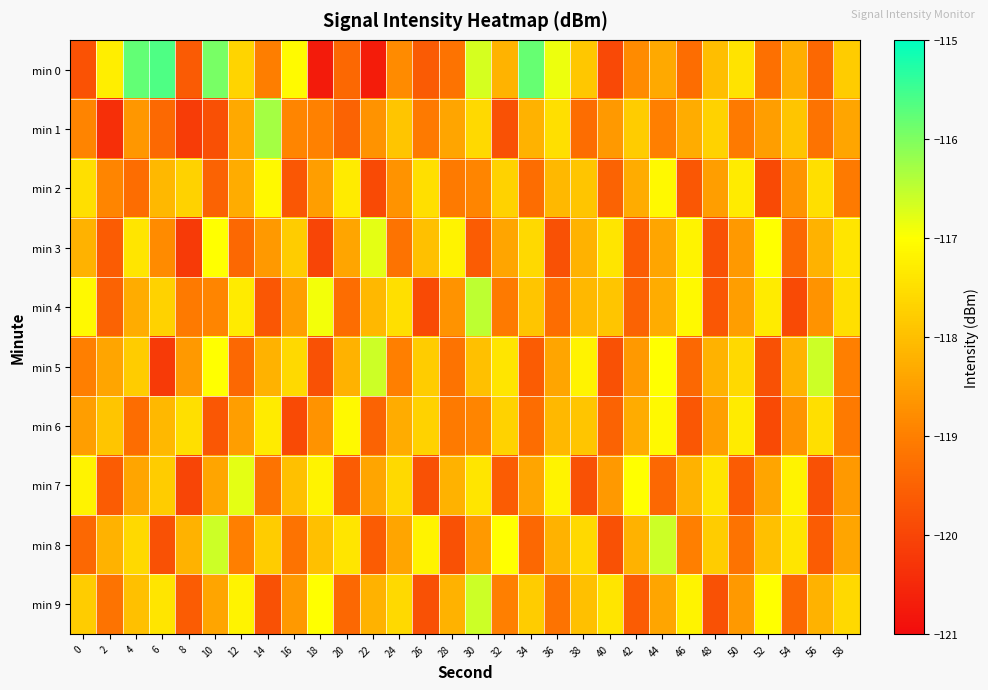

Between 42 and 36, which is larger?

36